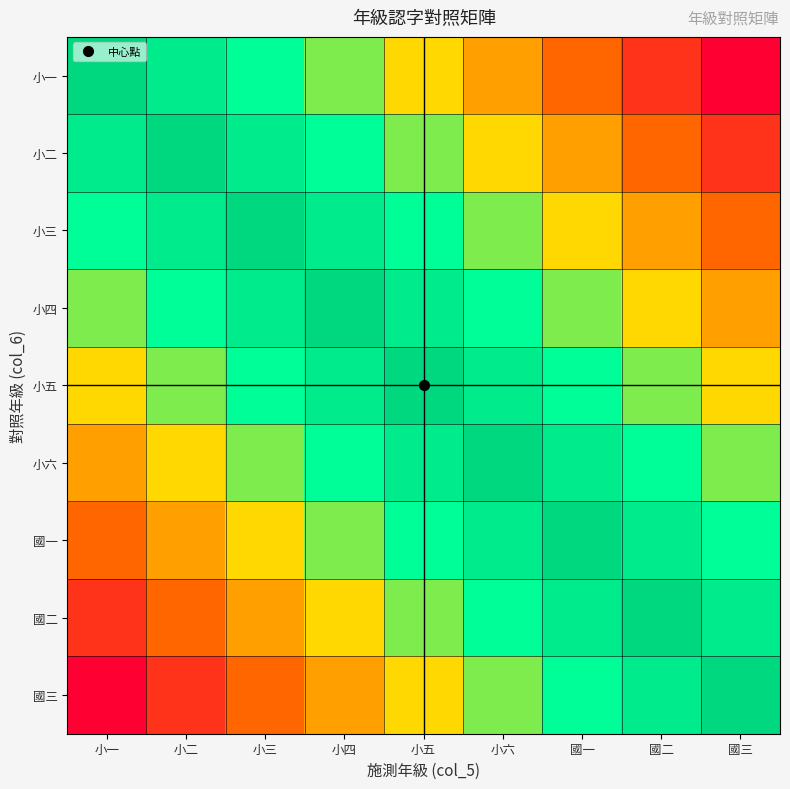

Which series changed the most between 小一 and 國二?

小一